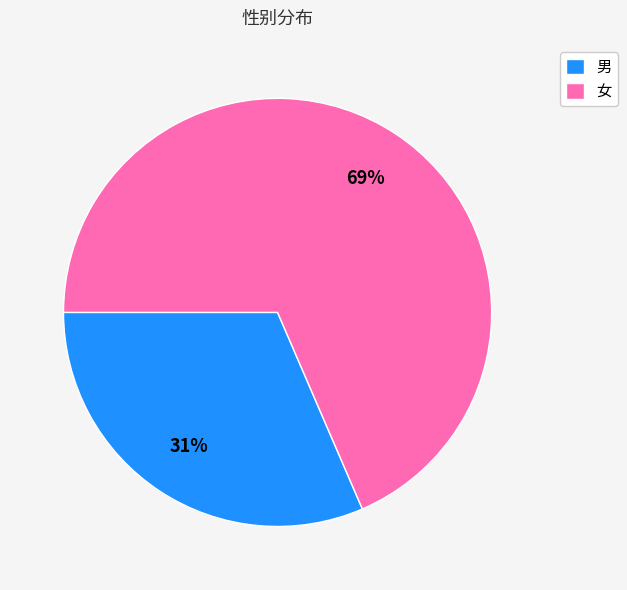

To the nearest percent, what is the average slice percentage?

50%